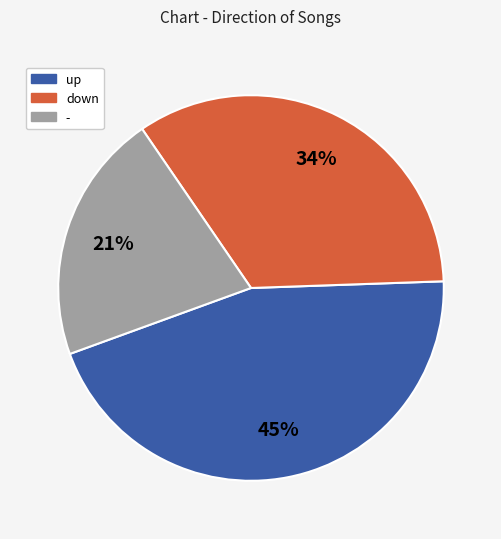

How many segments does this pie chart have?

3